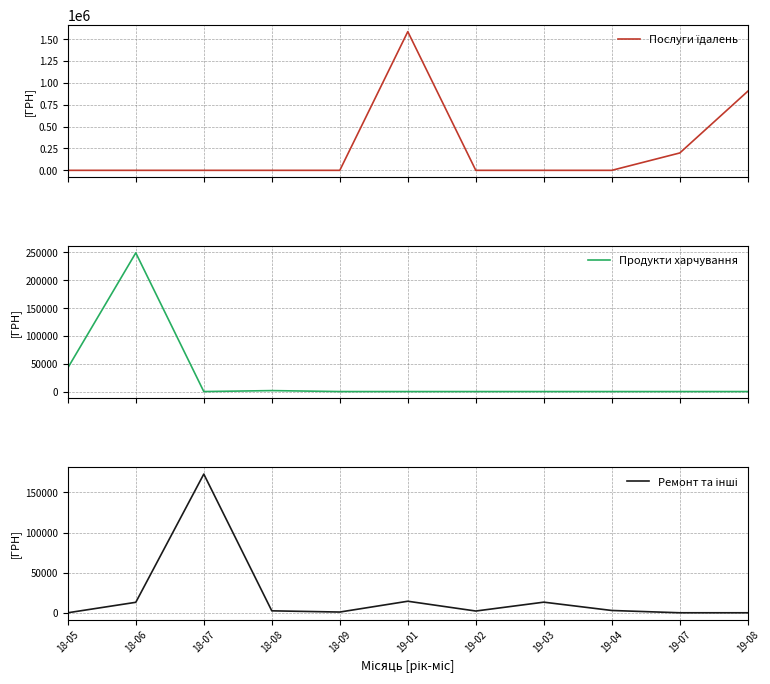

What is the difference between the Ремонт та інші values at 18-07 and 18-08?

170530.3